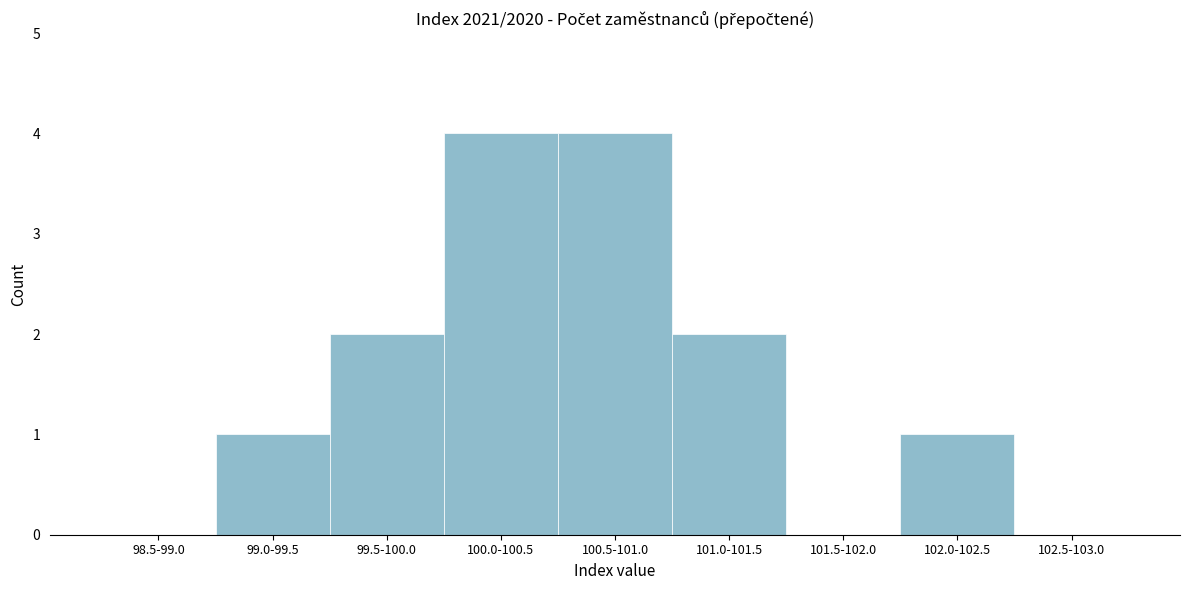

Reading left to right, transcribe all the data shown in this chart.

98.5-99.0=0	99.0-99.5=1	99.5-100.0=2	100.0-100.5=4	100.5-101.0=4	101.0-101.5=2	101.5-102.0=0	102.0-102.5=1	102.5-103.0=0